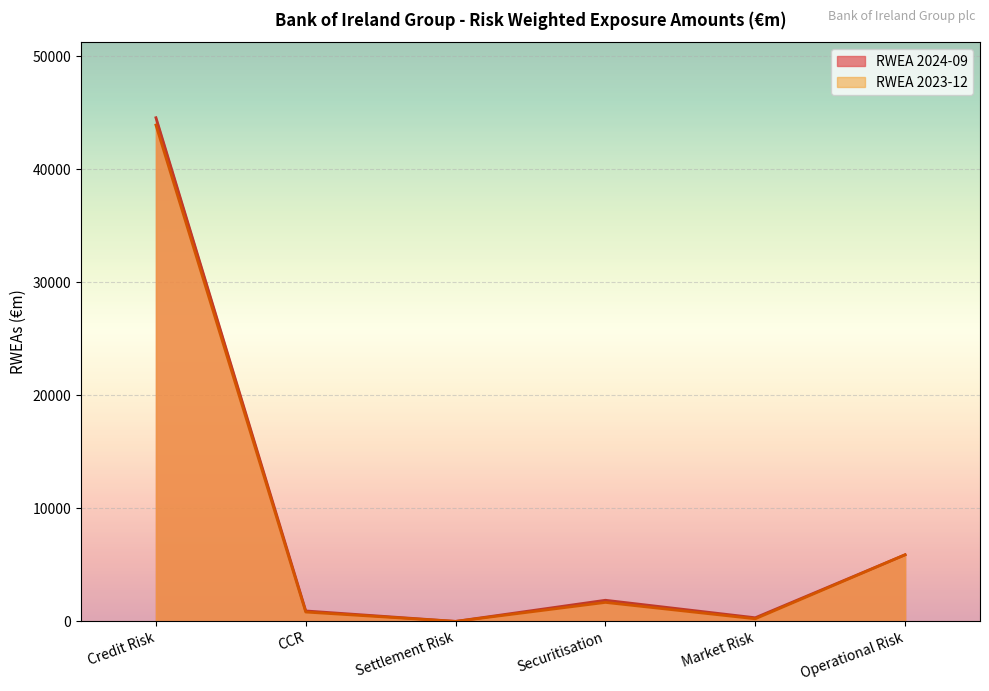

How many values in the RWEA 2024-09 series exceed 1870?

3